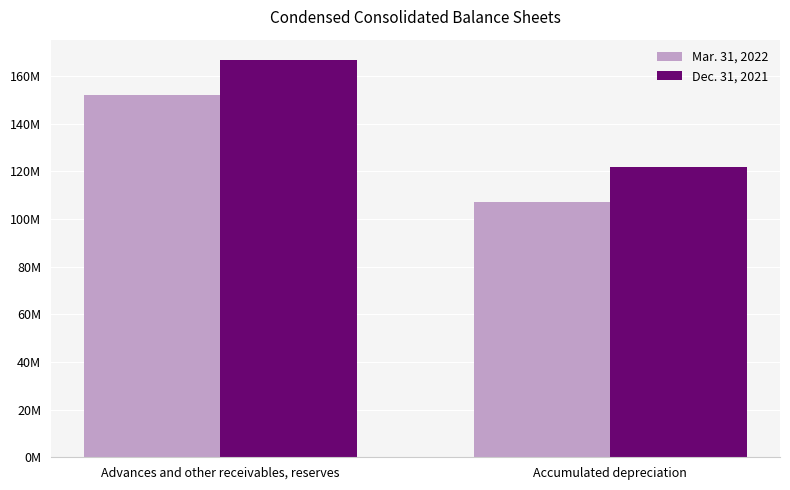

Rank the series at Accumulated depreciation from lowest to highest value.

Mar. 31, 2022, Dec. 31, 2021